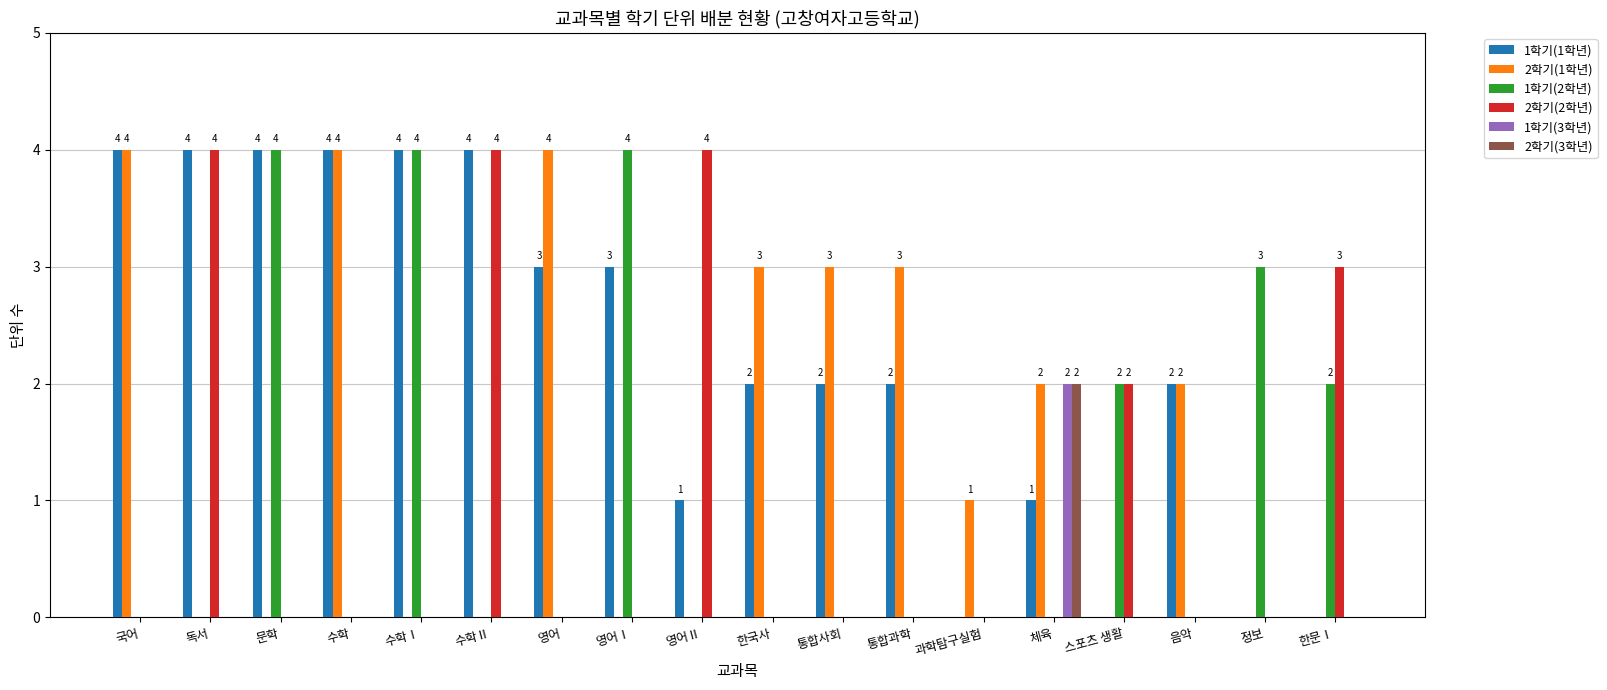

The 1학기(3학년) series shows -1 at 독서. True or false?

False